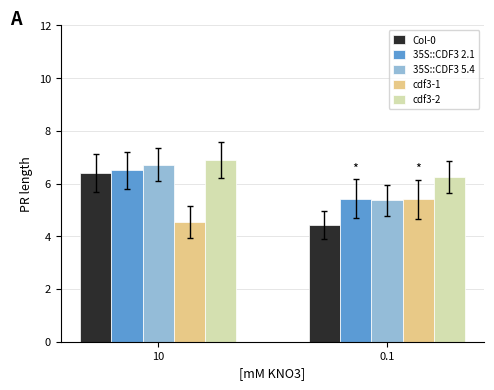

Rank the categories by 35S::CDF3 2.1 value from lowest to highest.

0.1, 10